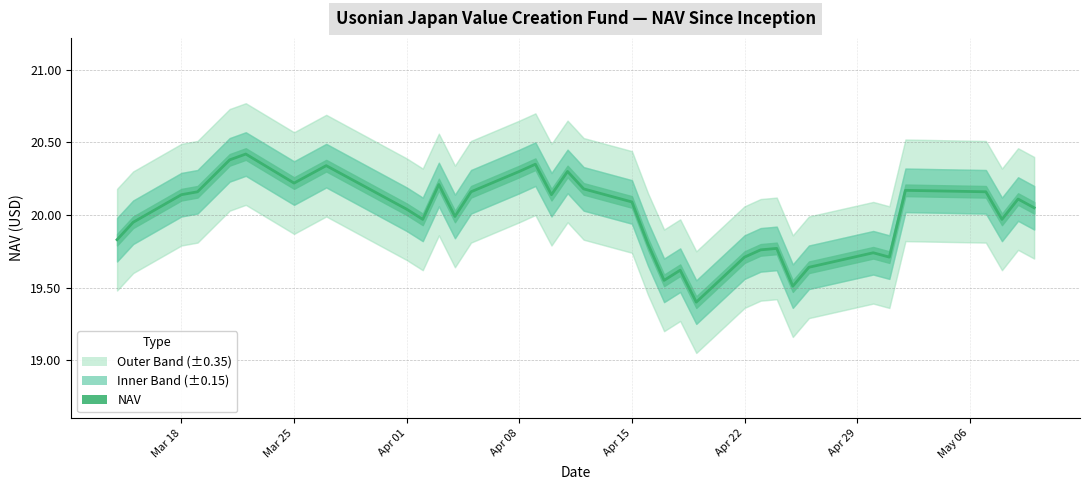

Reading left to right, extract all data points from this chart.

19.8	19.9	20.1	20.2	20.4	20.4	20.2	20.3	20.3	20.3	20.0	20.0	20.2	20.0	20.2	20.3	20.4	20.1	20.3	20.2	20.1	19.8	19.6	19.6	19.4	19.7	19.8	19.8	19.5	19.6	19.7	19.7	20.2	20.2	20.0	20.1	20.1